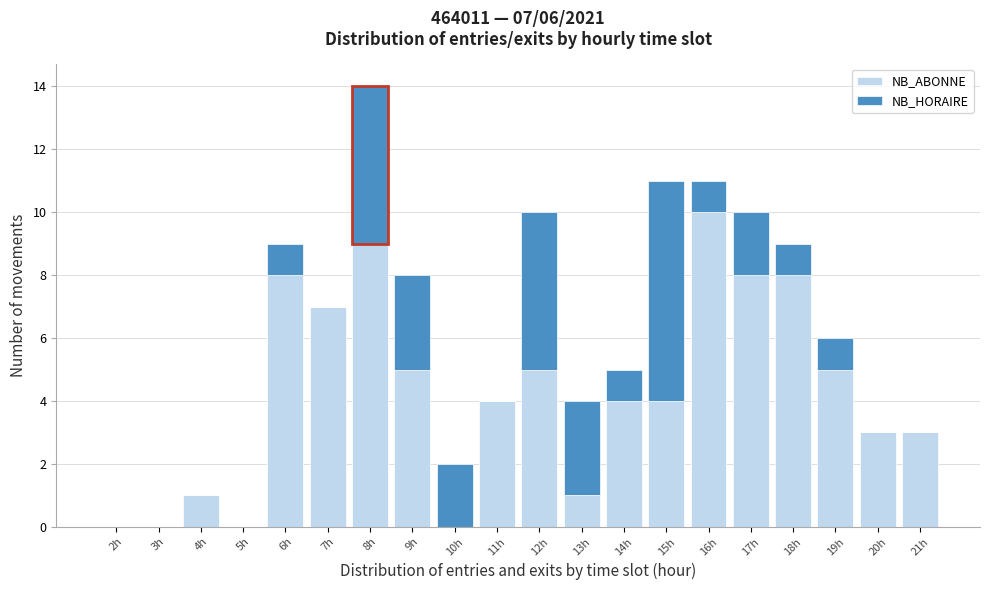

Is it true that NB_ABONNE equals 0 at 3h?

True